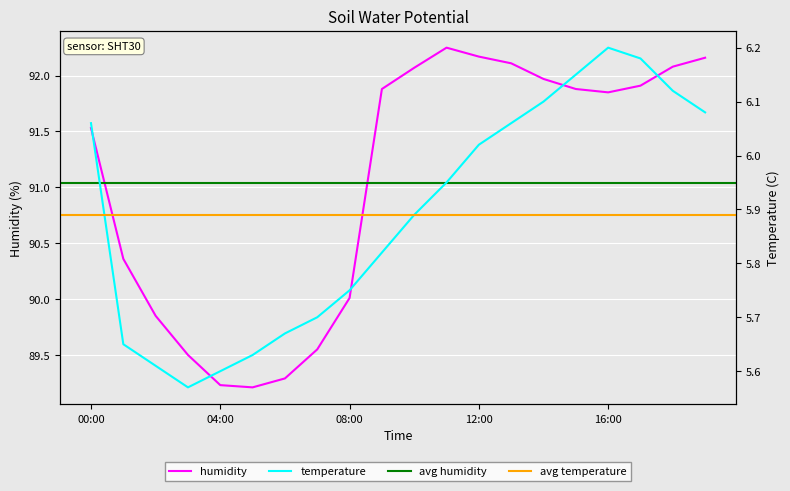

Which category has the highest value in the temperature series?

16:00